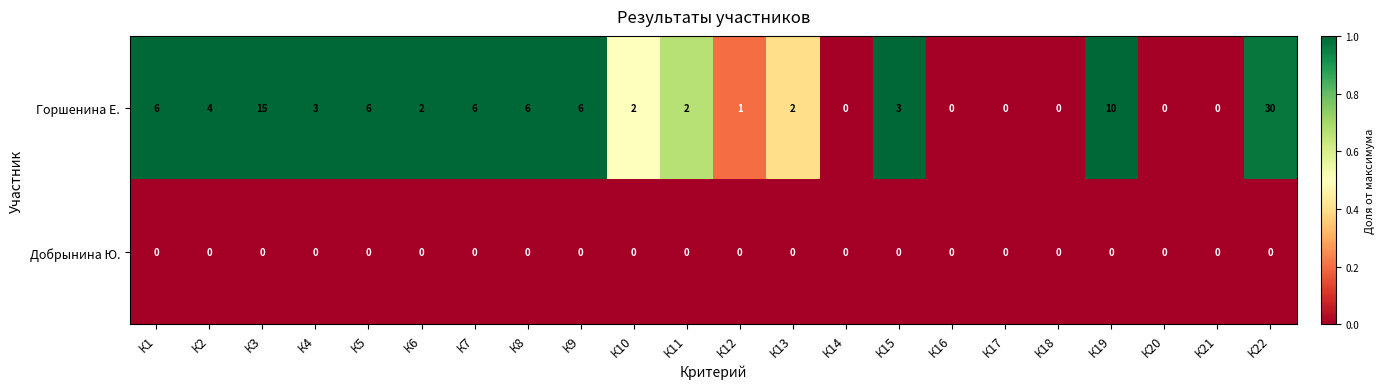

Is it true that Горшенина Е. equals -12 at К14?

False